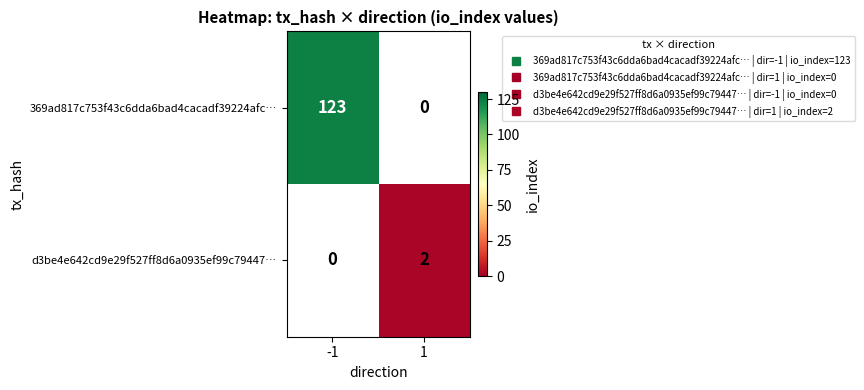

Which category has the highest value in the d3be4e642cd9e29f527ff8d6a0935ef99c79447… series?

1